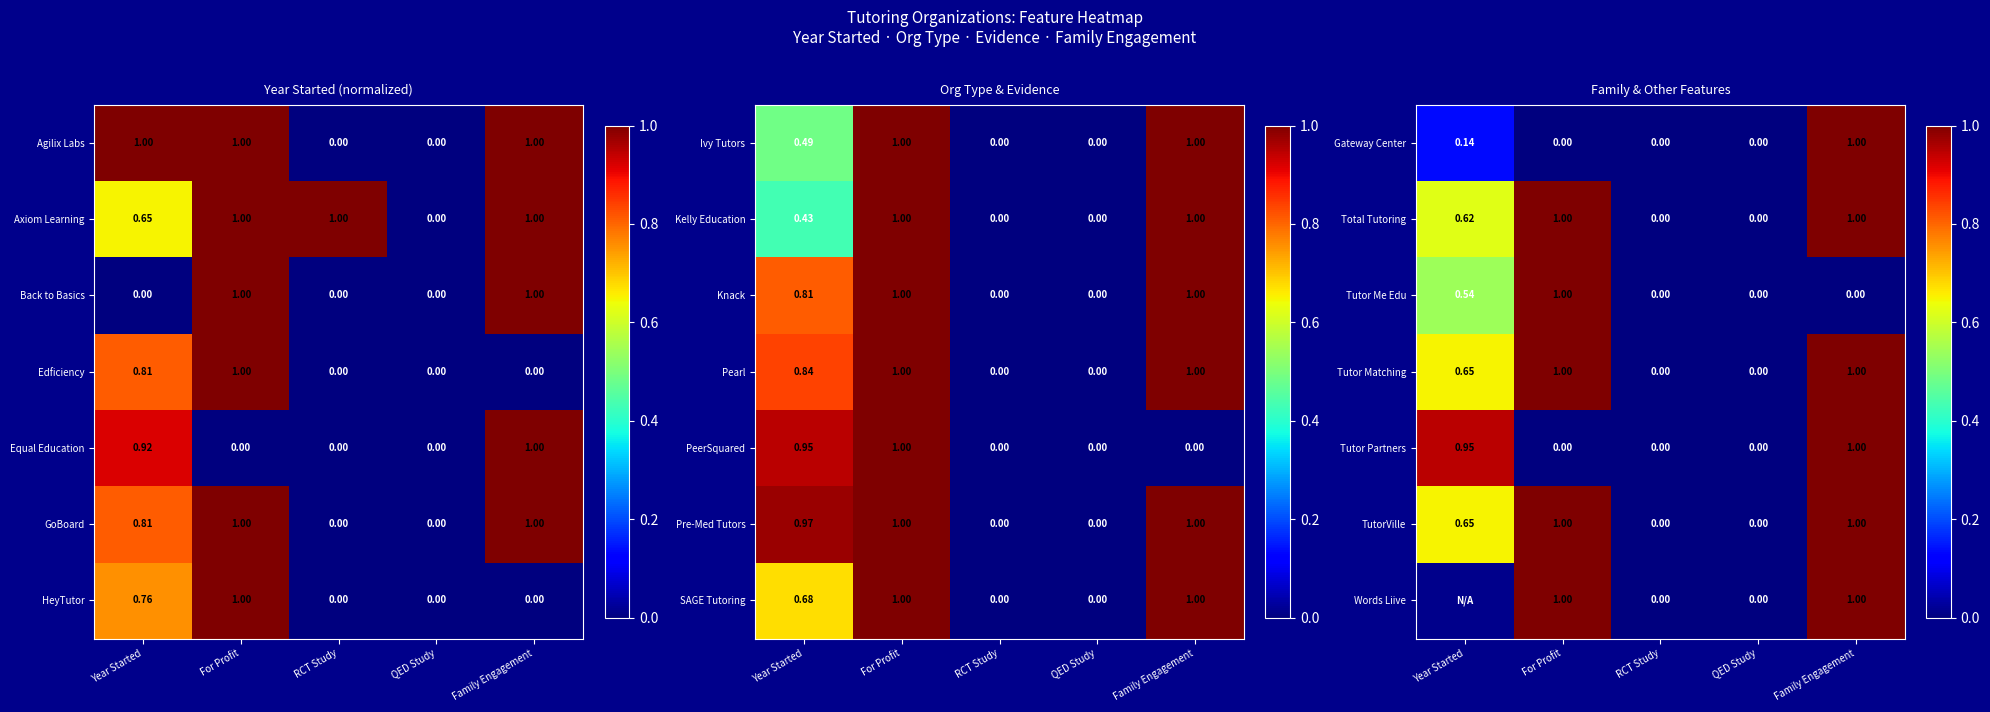

At which label is Axiom Learning closest to 0?

QED Study